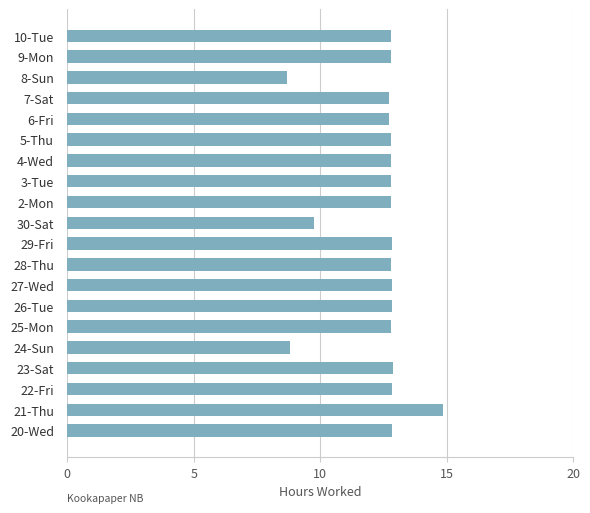

True or false: the data shows 19.0 at 22-Fri.

False